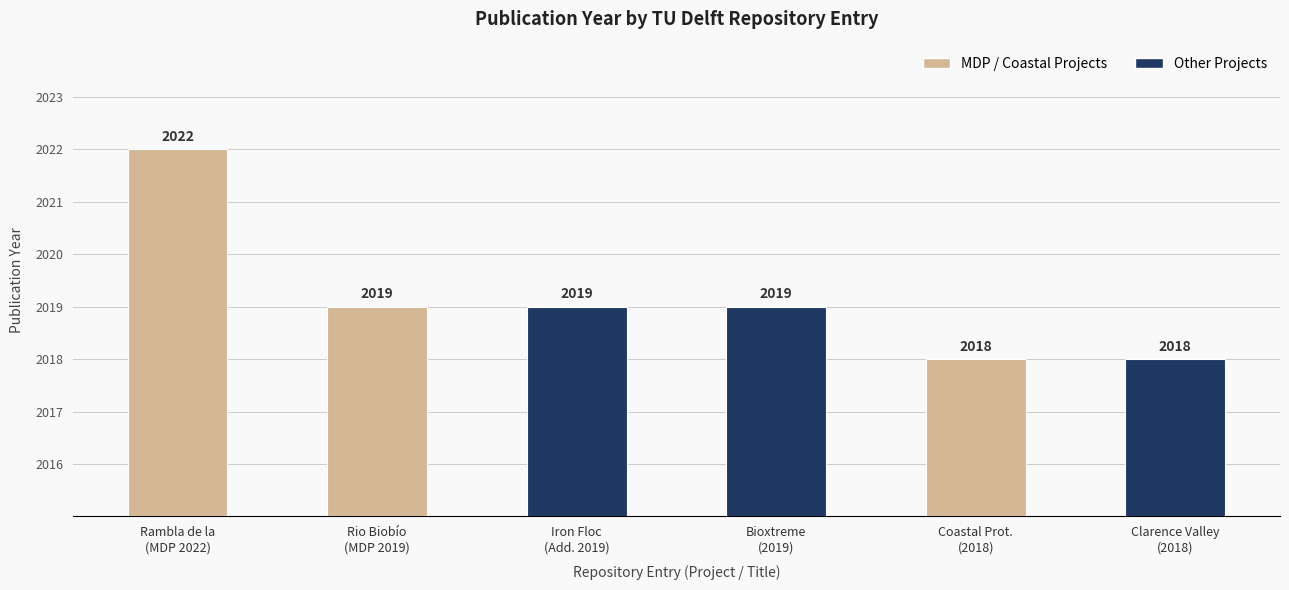

What is the minimum value shown in the chart?

2018